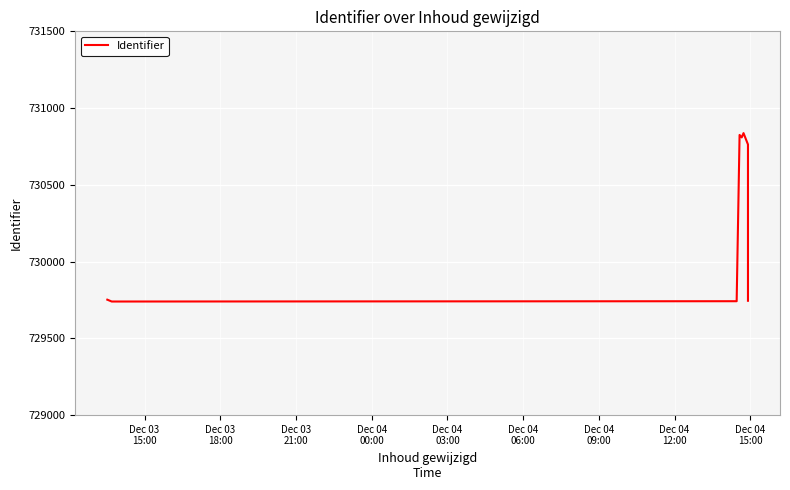

What is the minimum value shown in the chart?

729740